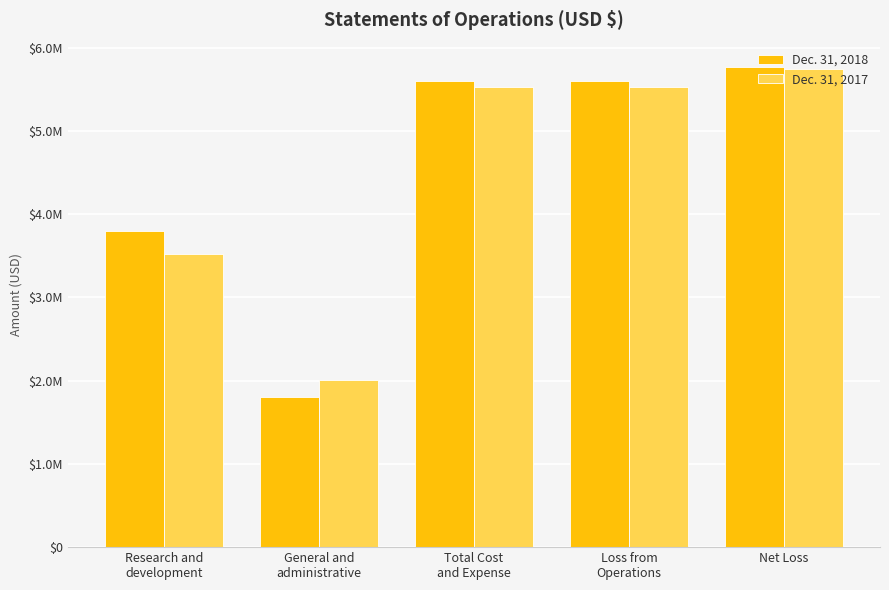

What is the difference between the Dec. 31, 2018 values at General and
administrative and Research and
development?

1988114